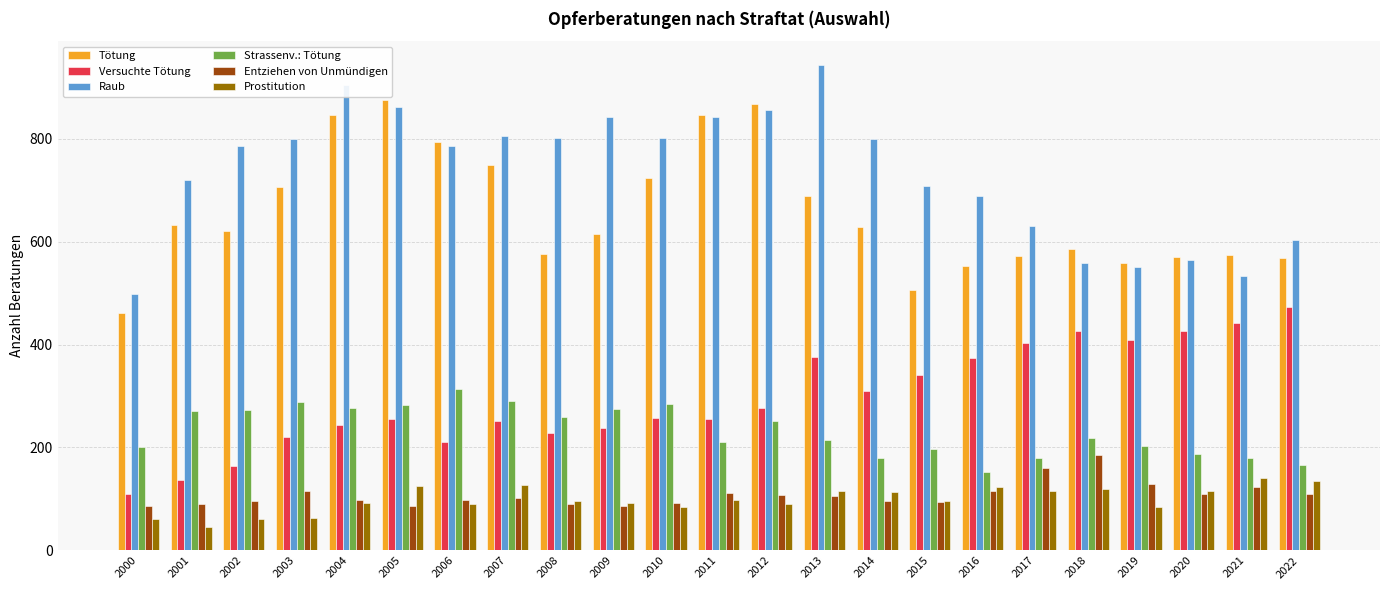

What is the difference between the Strassenv.: Tötung values at 2019 and 2005?

80